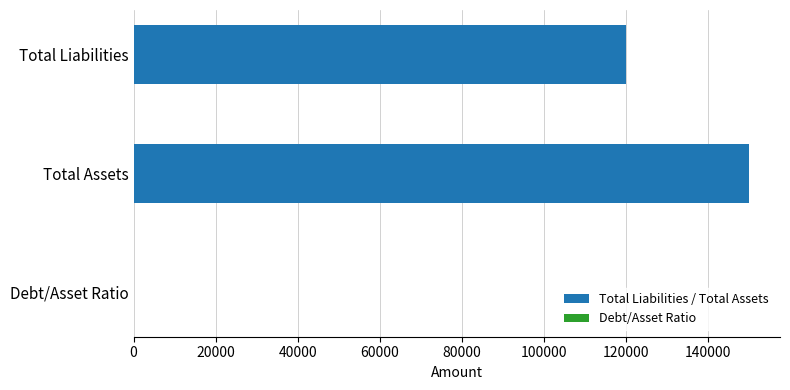

What is the sum of the values at Total Assets and Total Liabilities?

270000.0